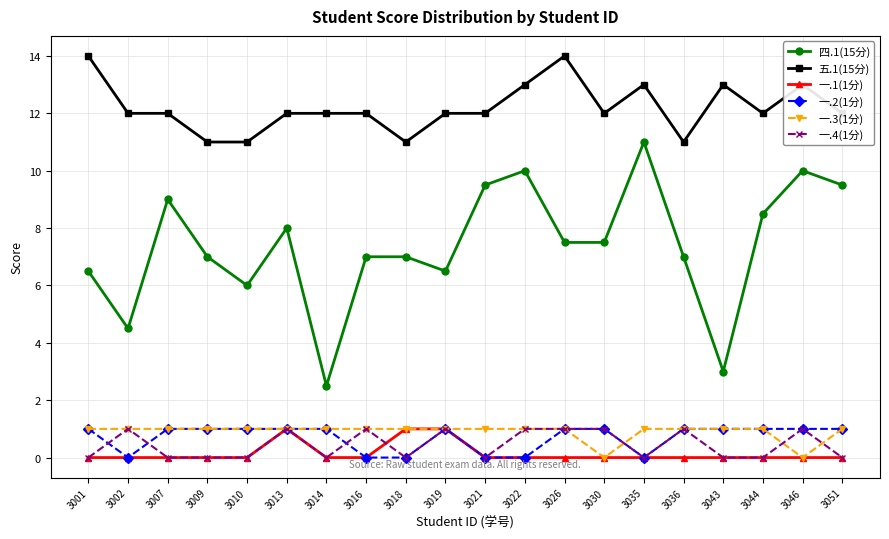

True or false: 一.2(1分) has a value of 1.0 at 3036.

True